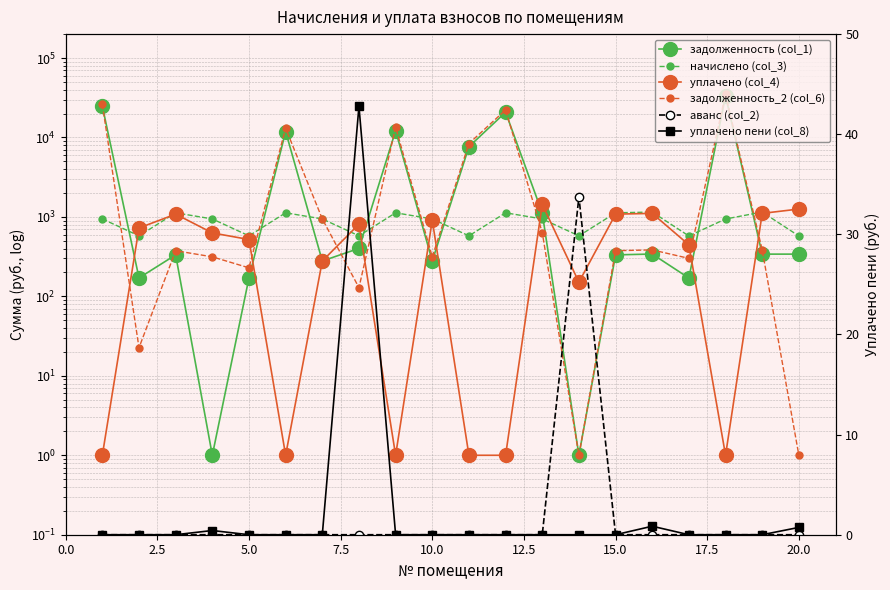

How many intersections are there between начислено (col_3) and аванс (col_2)?

2